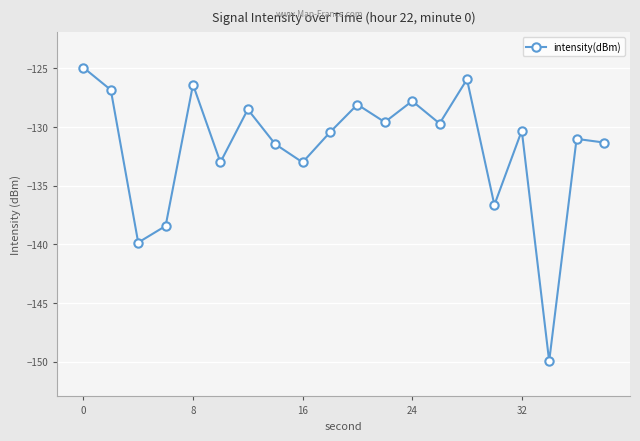

What is the average value?

-131.7